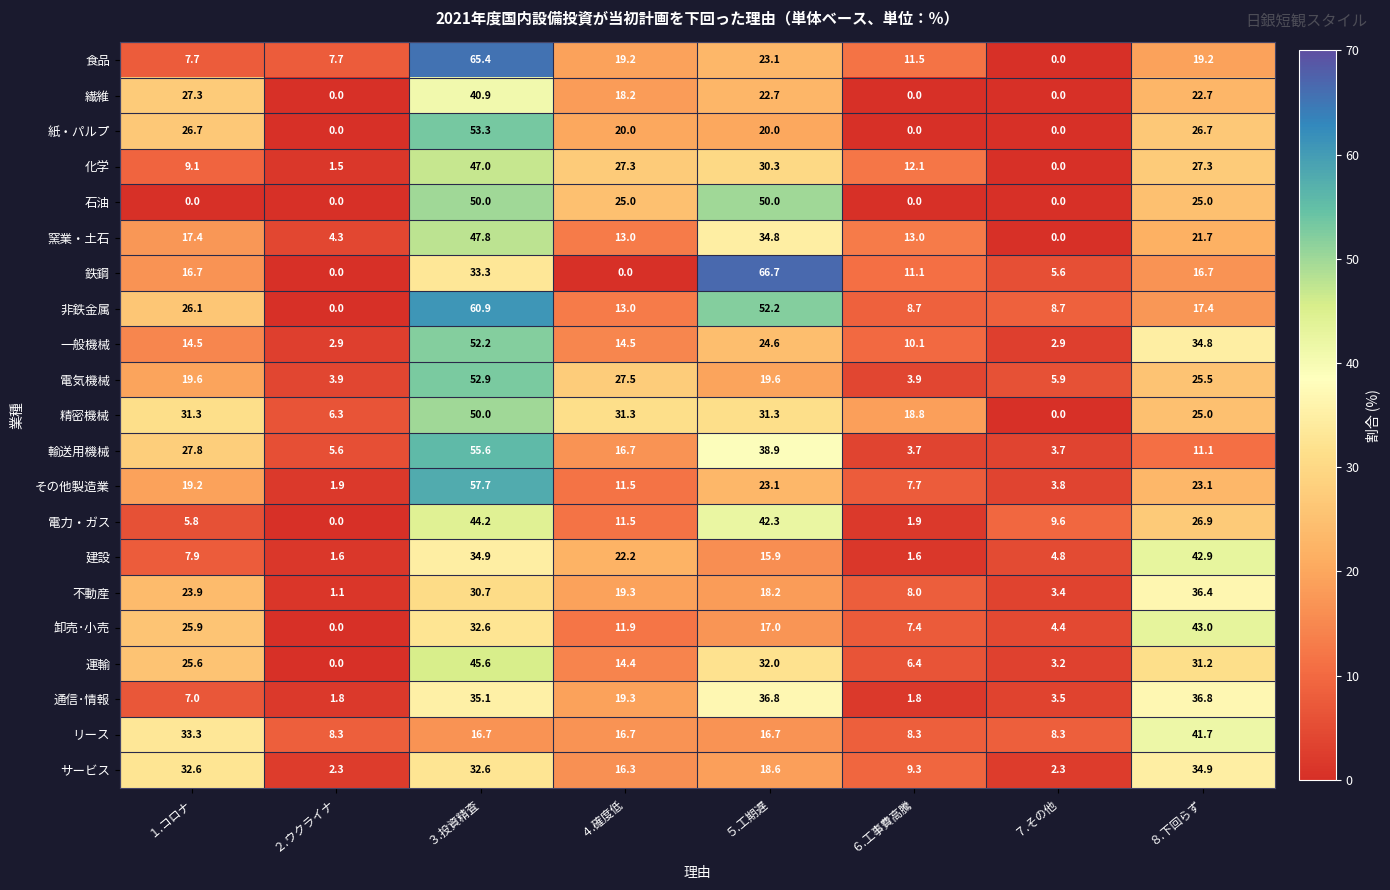

List the labels in order of 不動産 value, smallest first.

２.ウクライナ, ７.その他, ６.工事費高騰, ５.工期遅, ４.確度低, １.コロナ, ３.投資精査, ８.下回らず